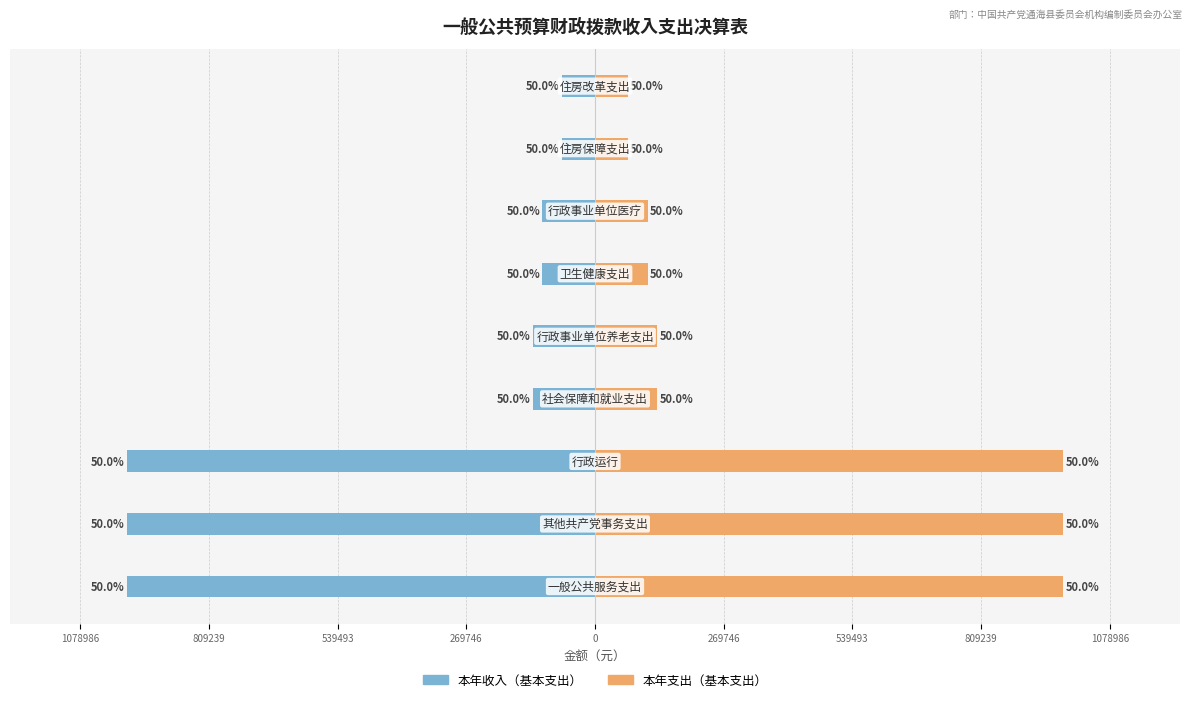

How many distinct data groups are displayed?

2